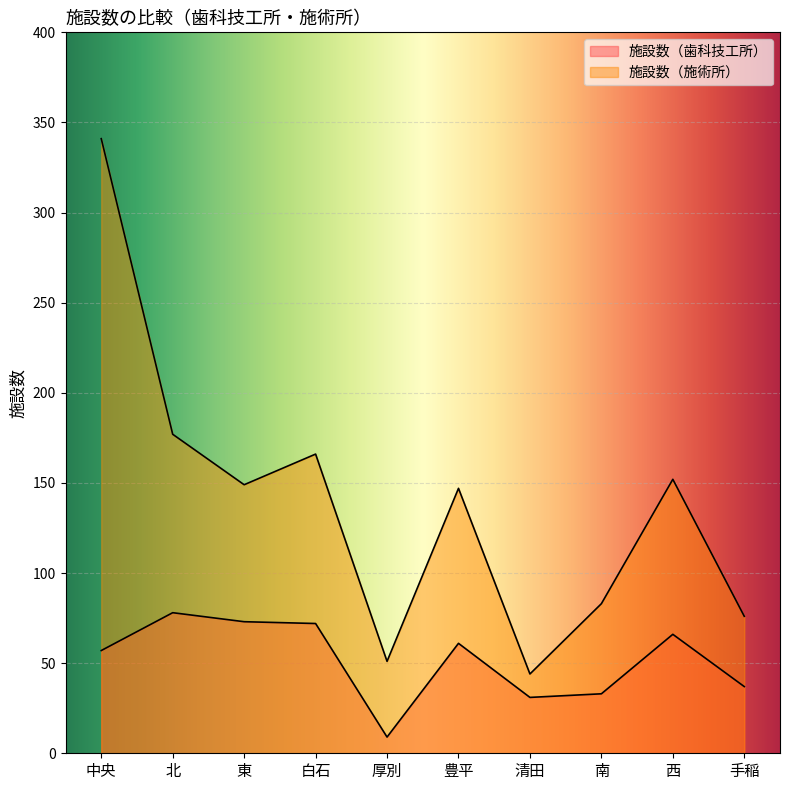

True or false: 施設数（歯科技工所） has a value of 9 at 厚別.

True